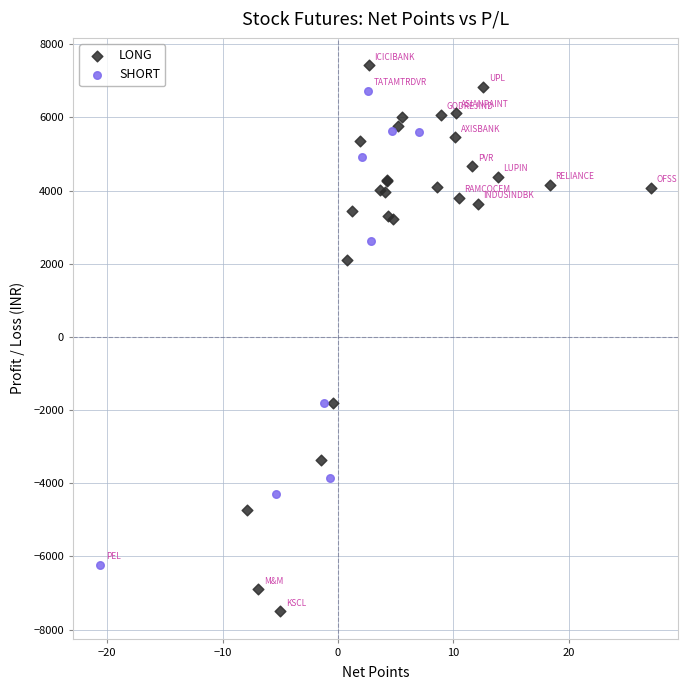

Which series has the largest Y range (max minus min)?

LONG